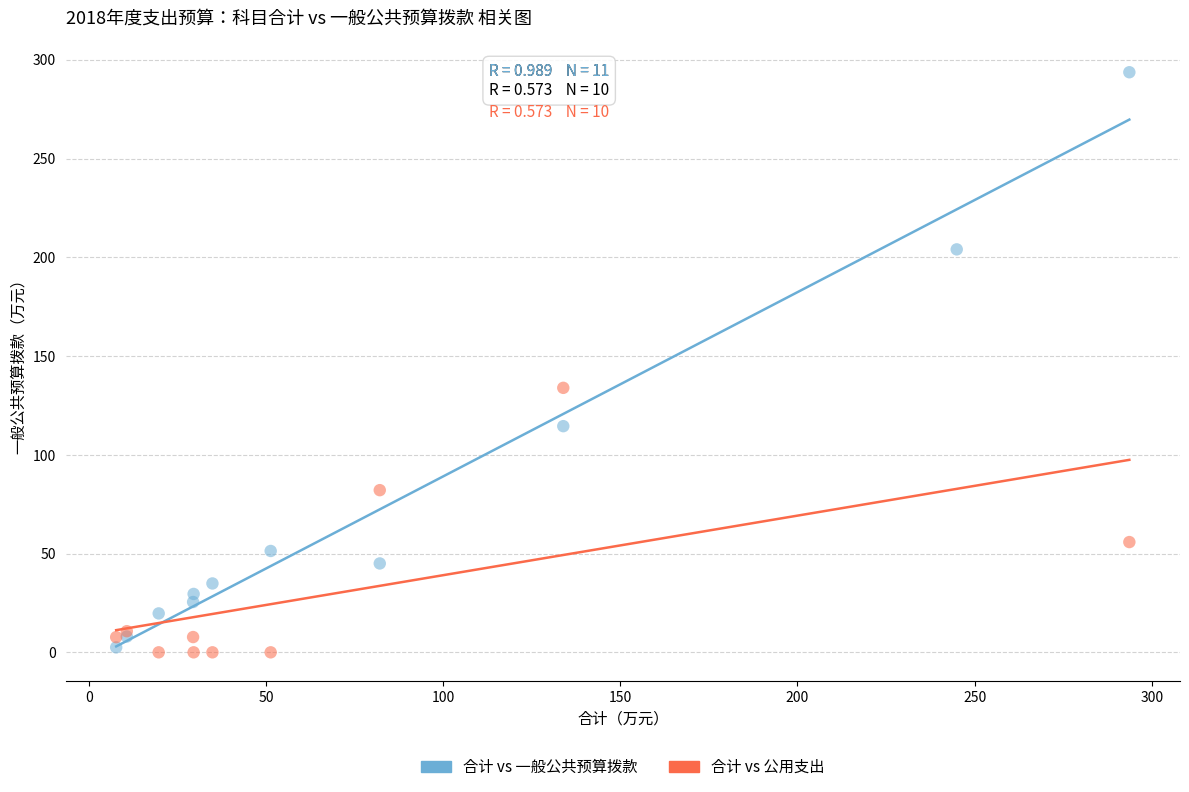

Which series has the widest spread of Y values?

合计 vs 一般公共预算拨款